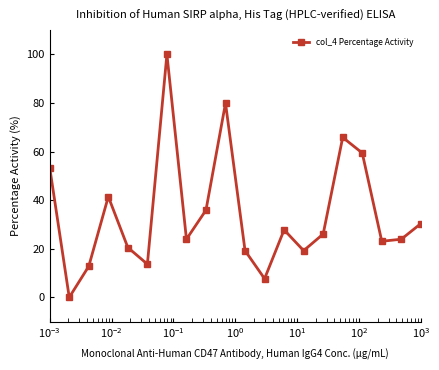

True or false: there are more than 0 points higher than both neighbors.

True